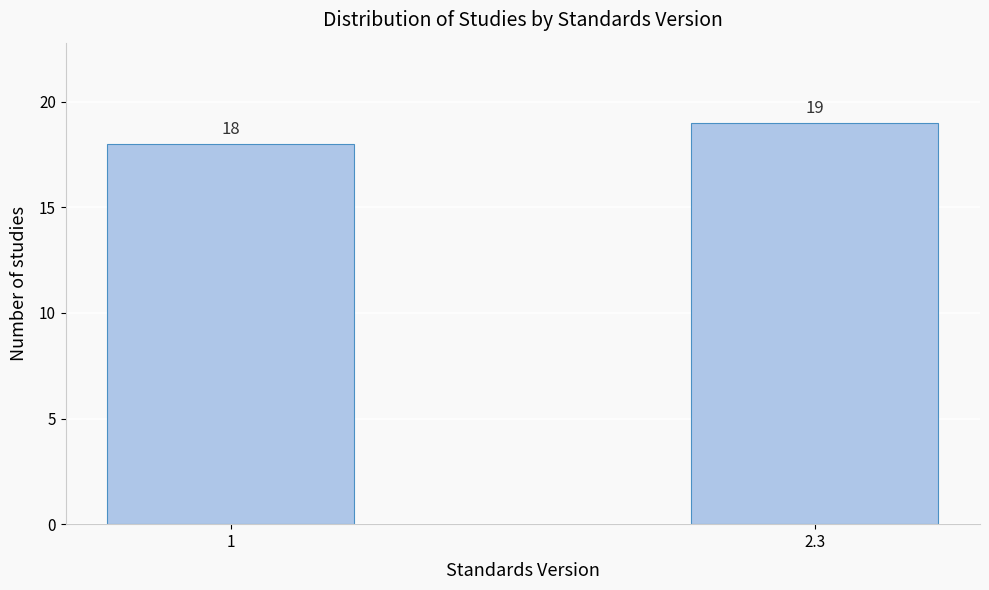

Reading left to right, list all the values displayed in this chart.

18	19